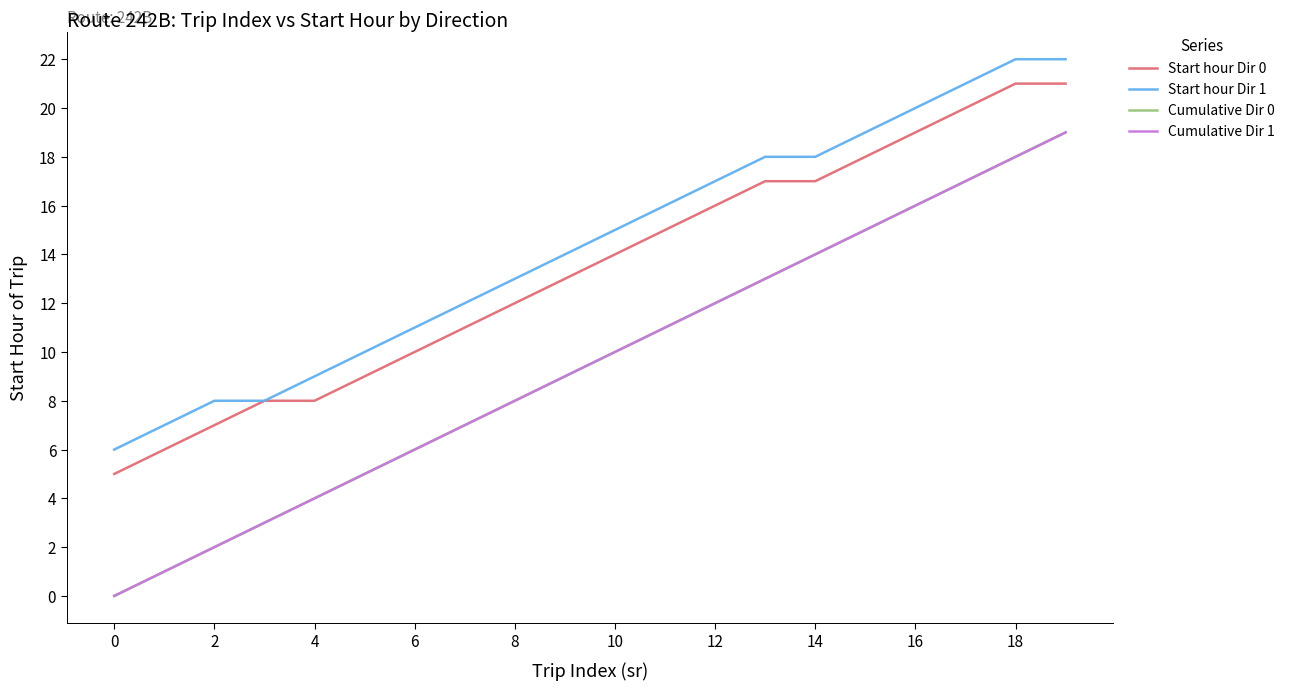

Does the chart have visible grid lines?

No